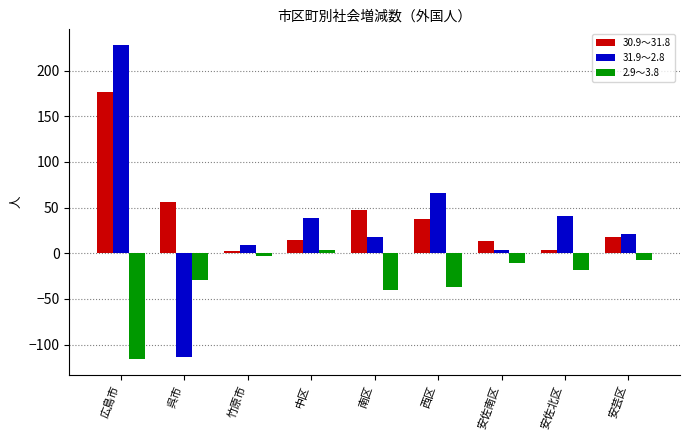

What is the label of the 3rd bar from the left?

竹原市